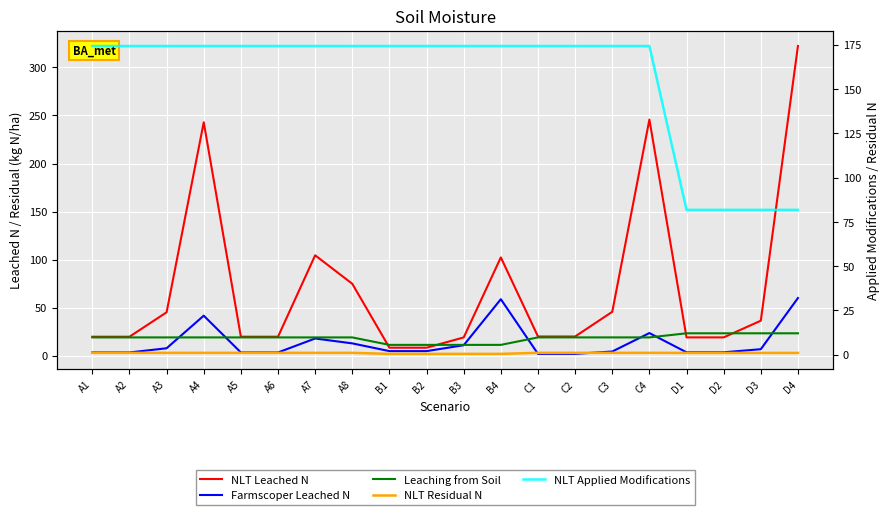

At which category is the sum across all series the highest?

D4